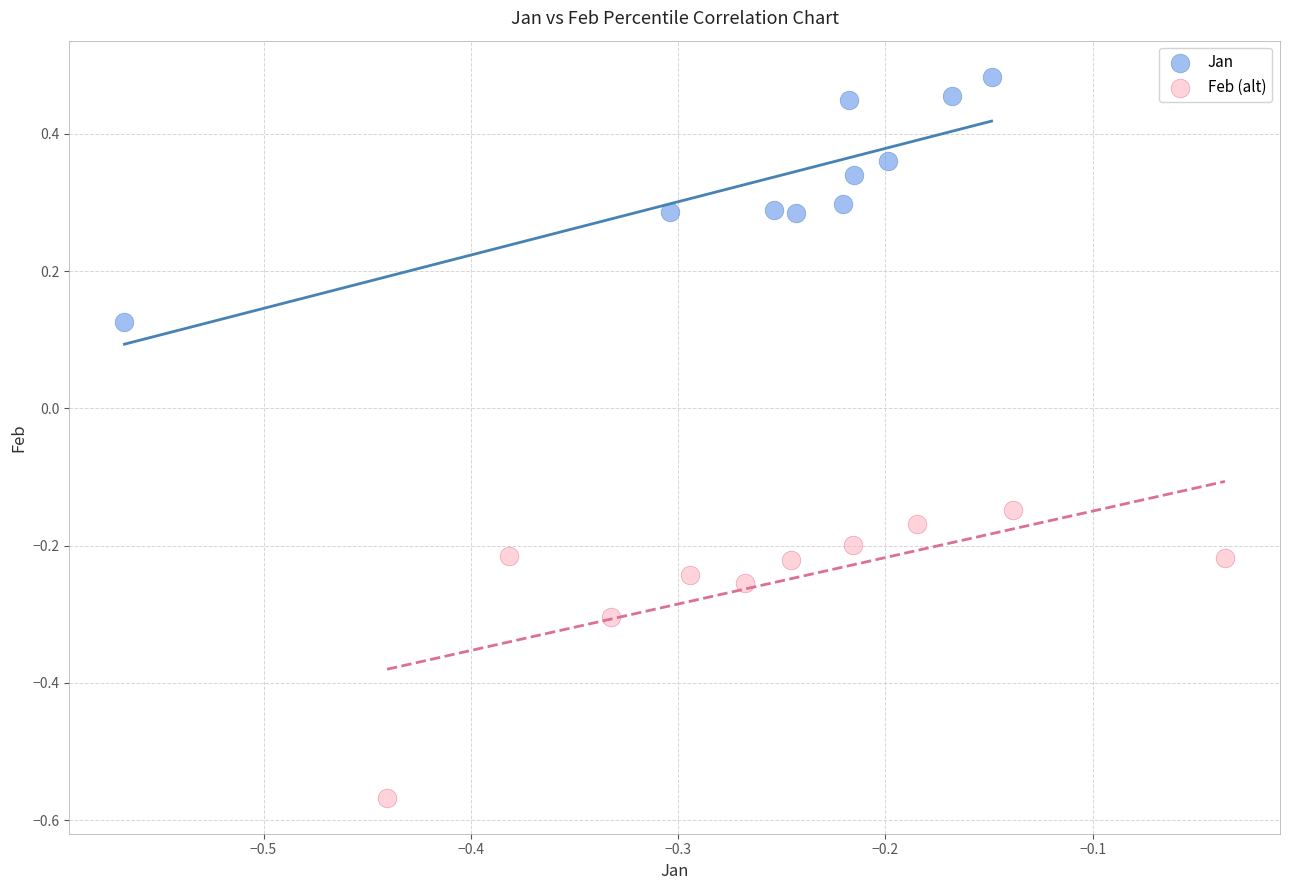

Which series has the largest Y range (max minus min)?

Feb (alt)